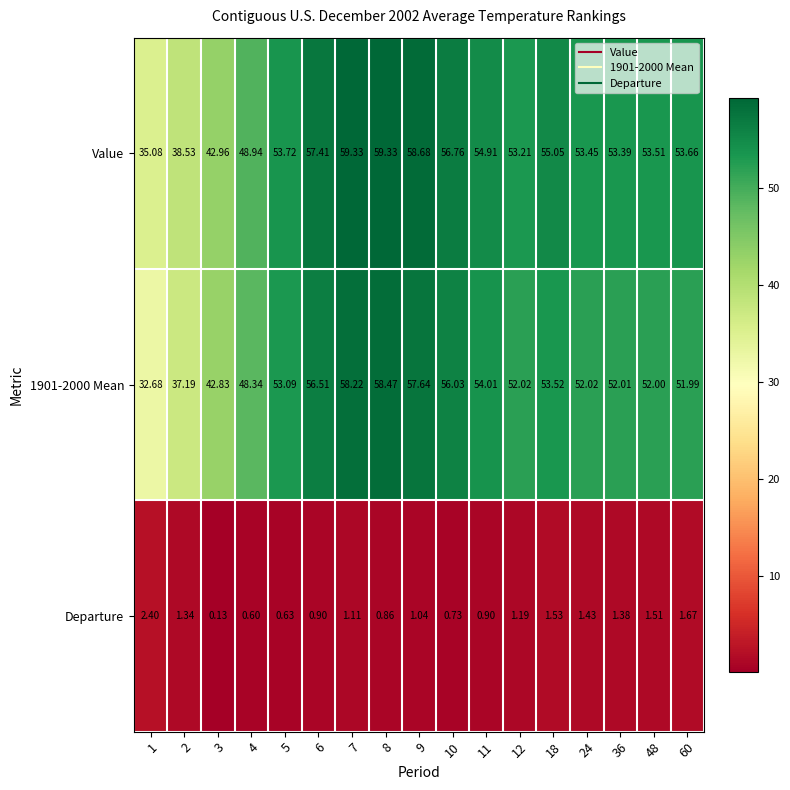

At how many categories does at least one series exceed 48?

14